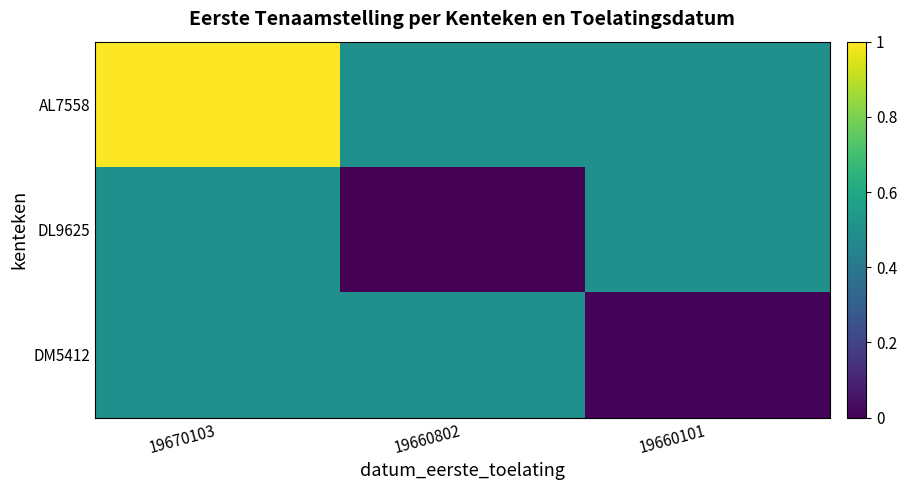

At how many categories does at least one series exceed 0?

3